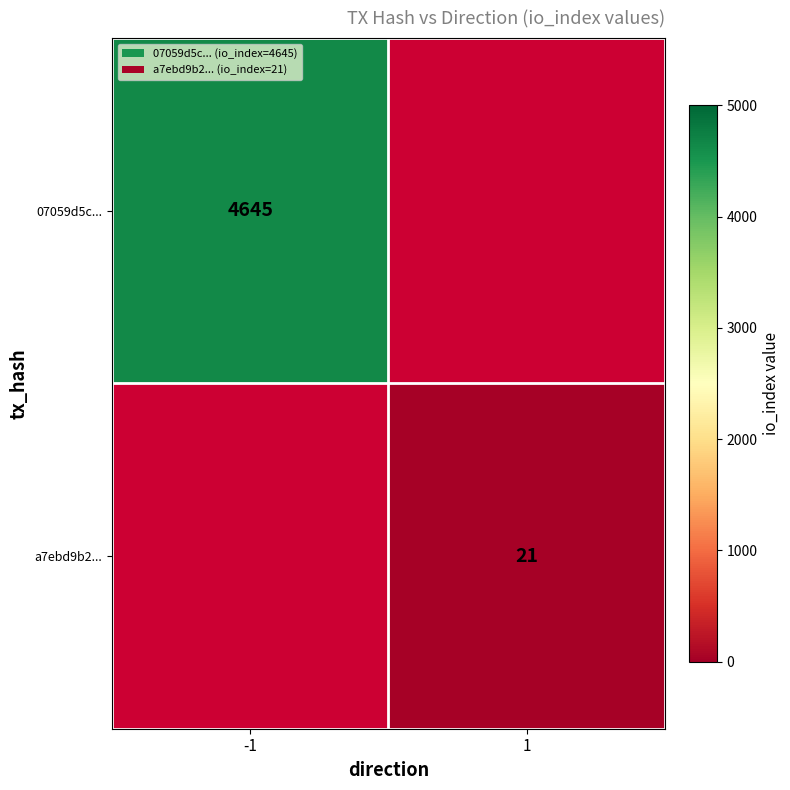

What is the maximum value shown in the chart?

4645